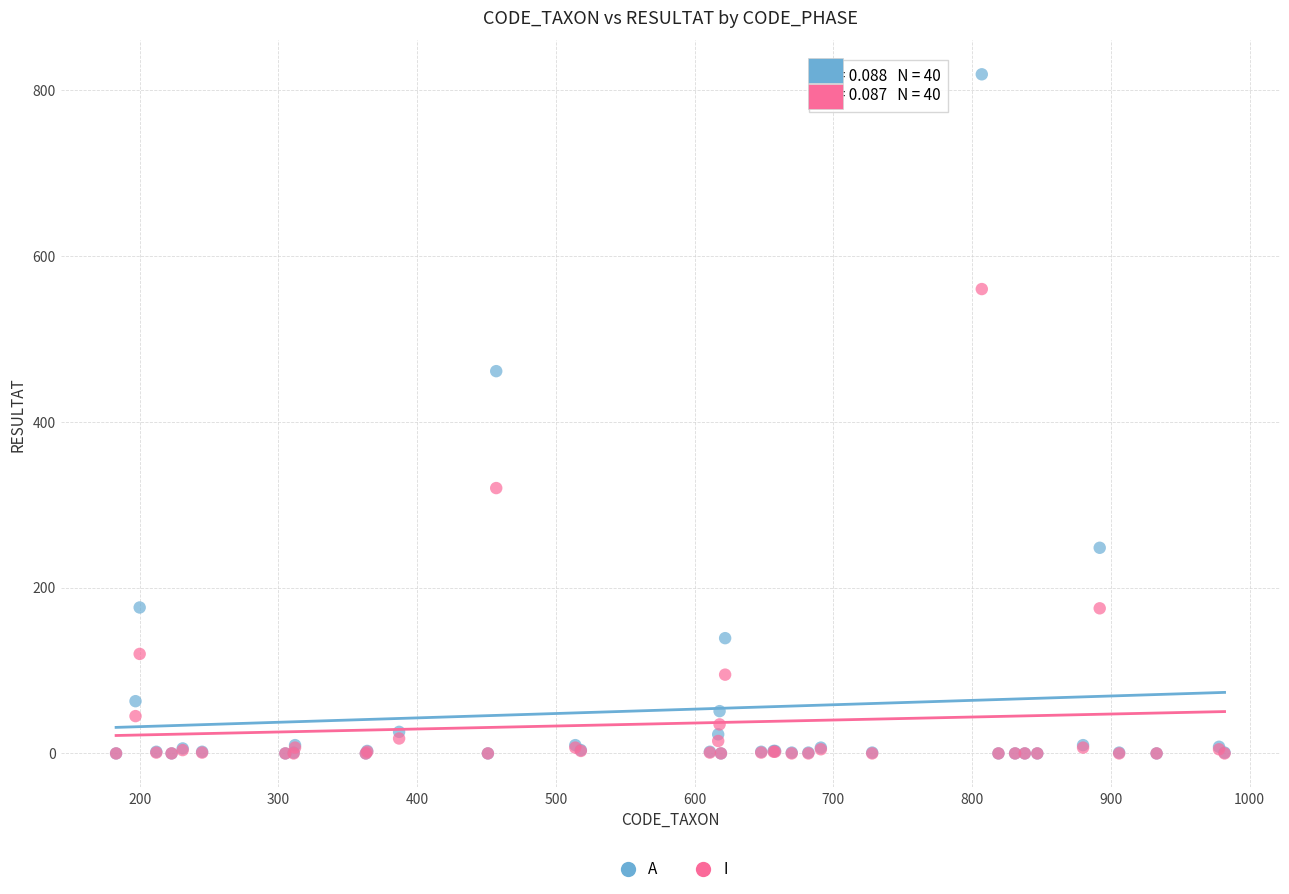

Across all series, what Y value is closest to 409?

461